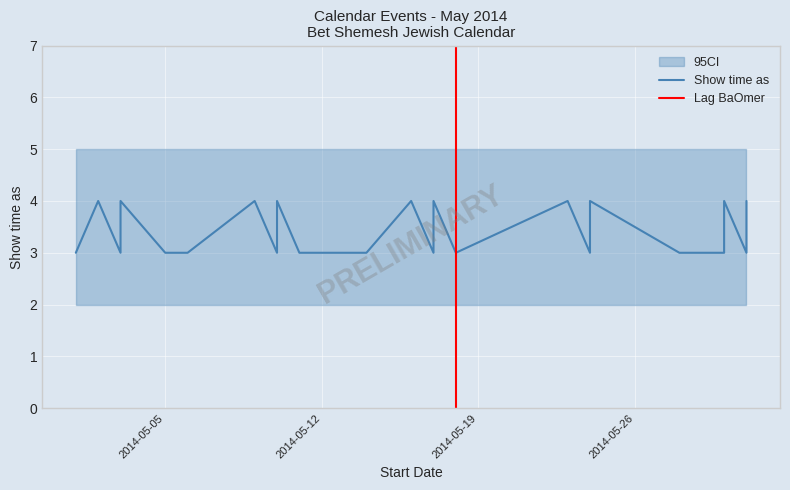

Where is the data nearest to the value 3?

1/5/2014